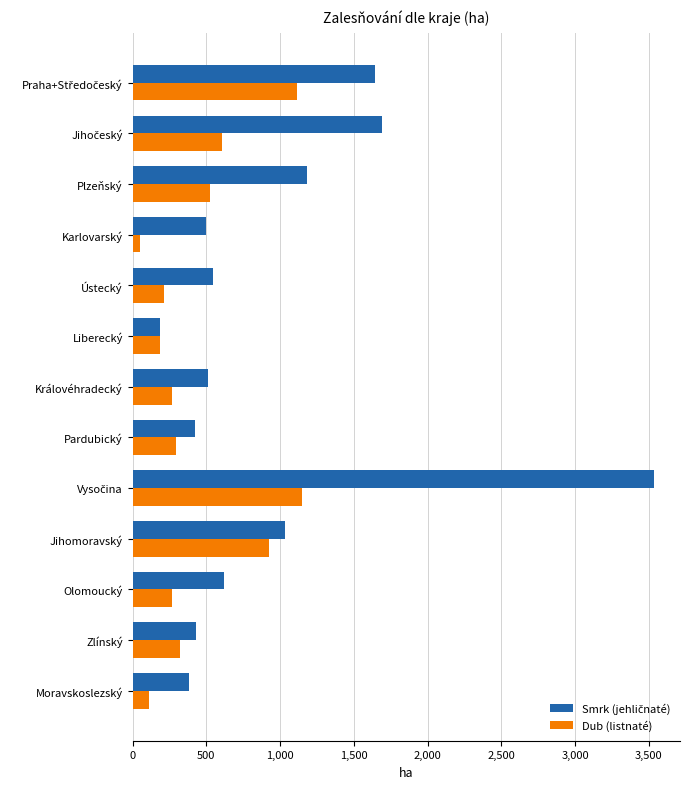

What is the maximum value shown in the chart?

3534.5